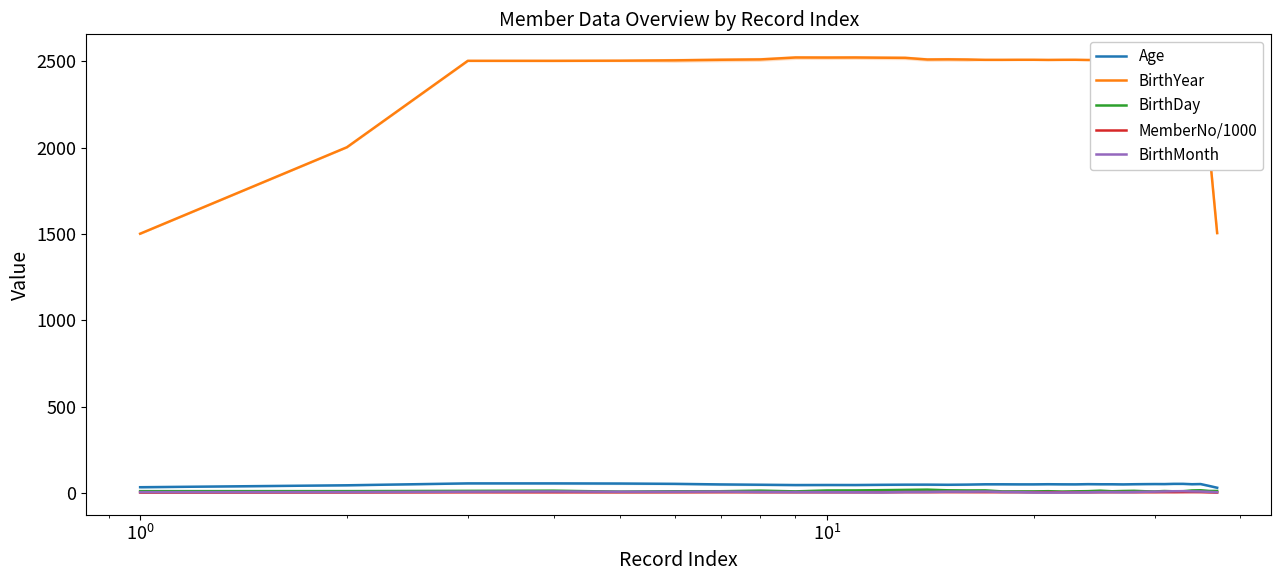

True or false: Age and BirthMonth intersect in this chart.

False